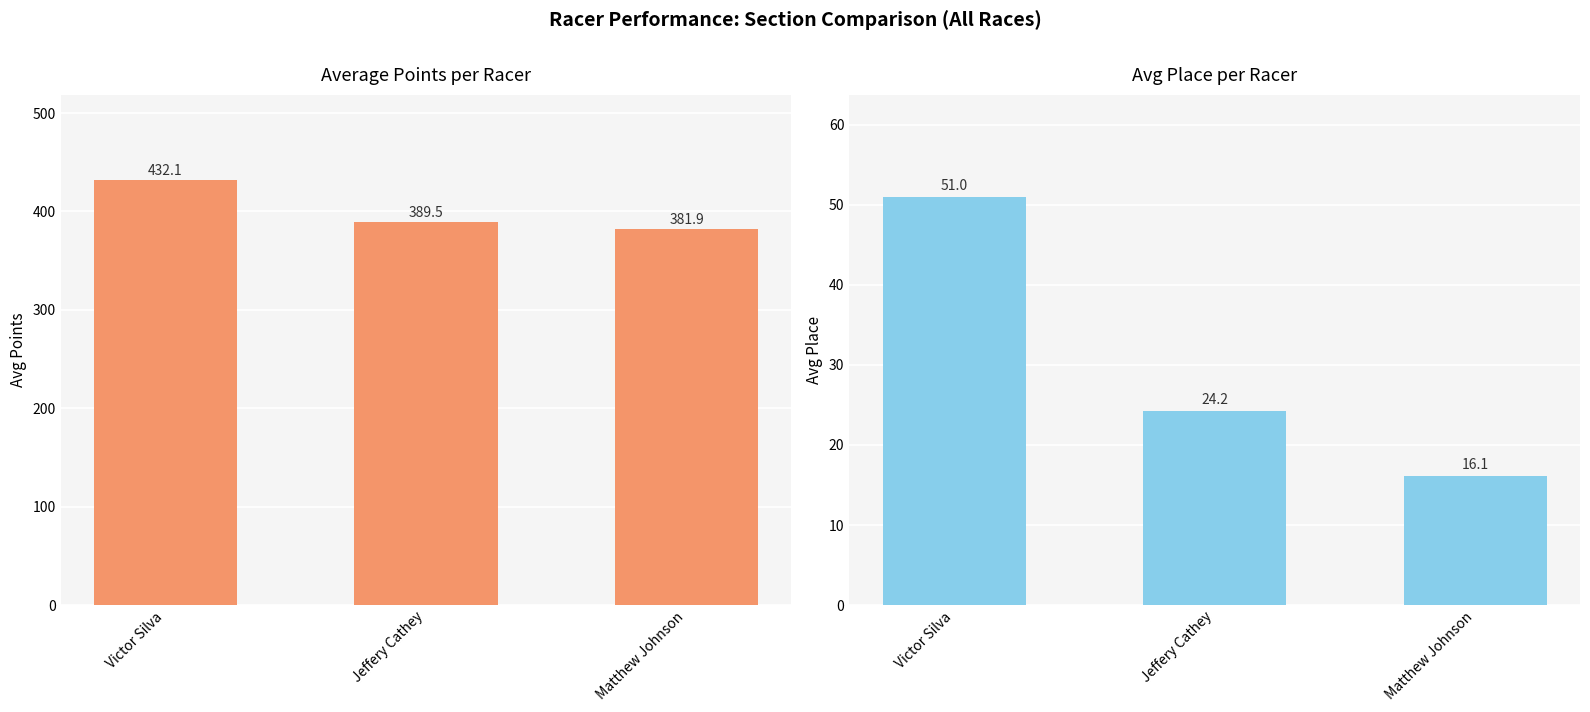

Rank the series at Victor Silva from highest to lowest value.

Avg Points, Avg Place